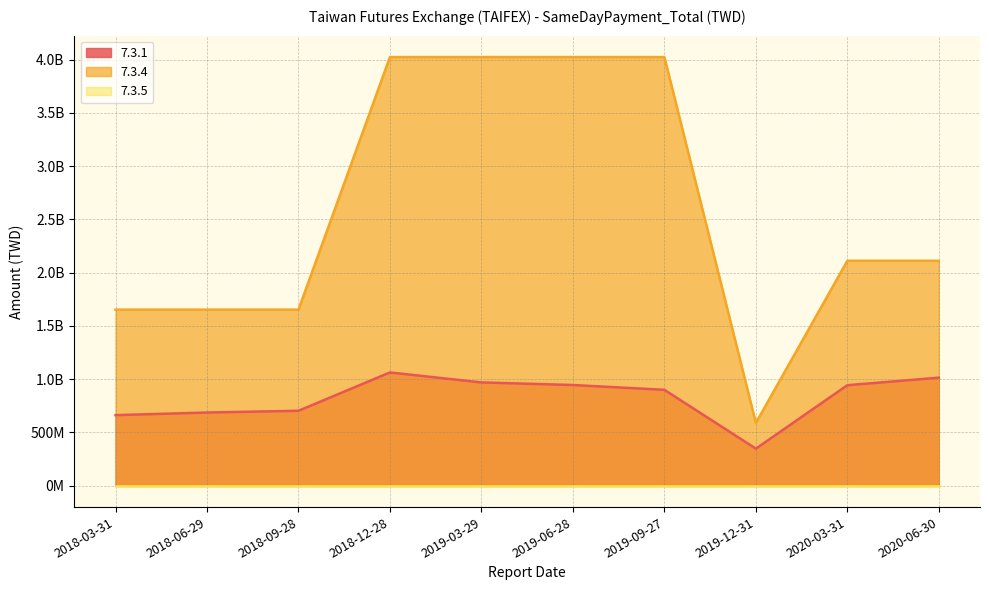

What is the average value of the 7.3.1 series?

823182911.3